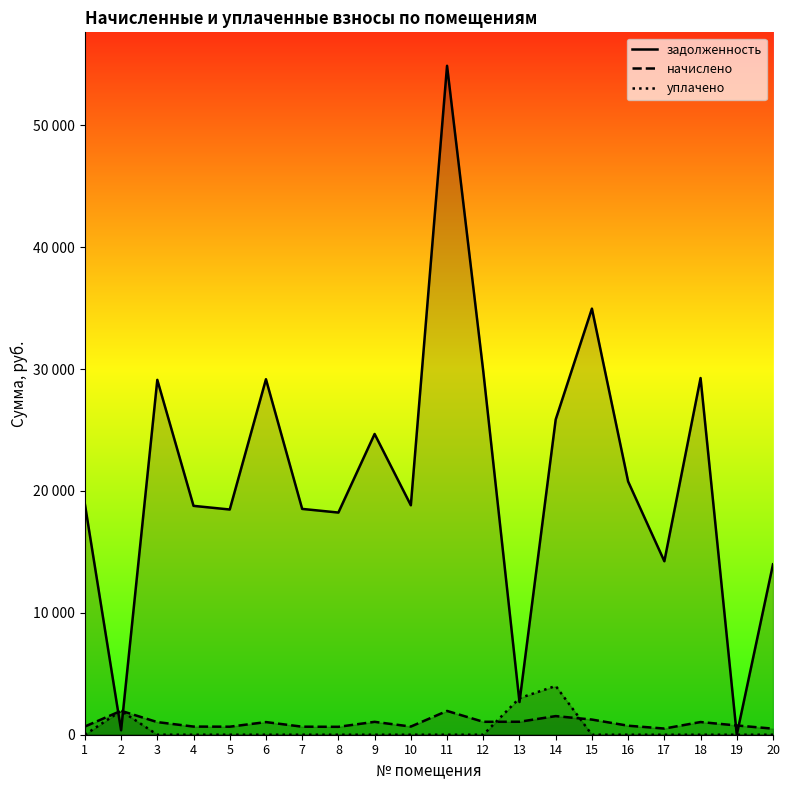

What is the maximum value shown in the chart?

54875.4